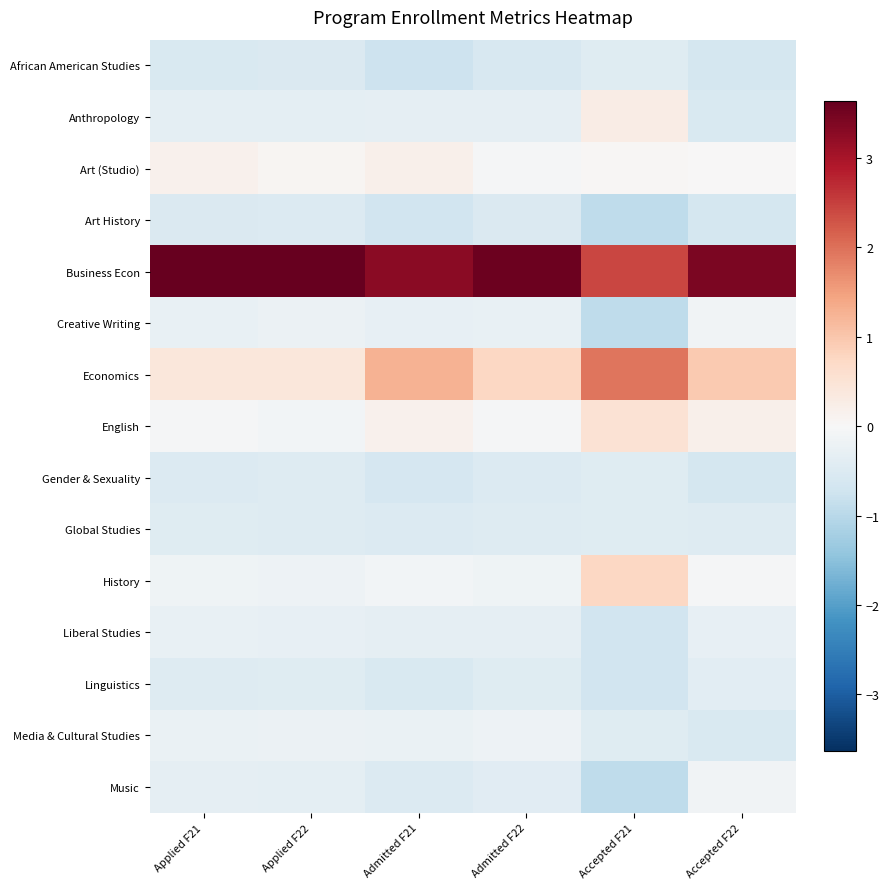

At which category is the sum across all series the highest?

Applied F22